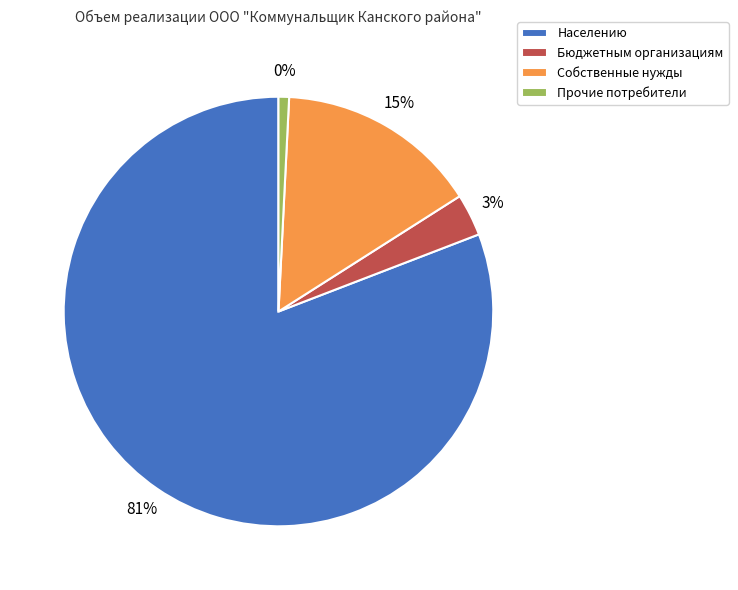

What is the total percentage of Собственные нужды and Населению?

96.0%